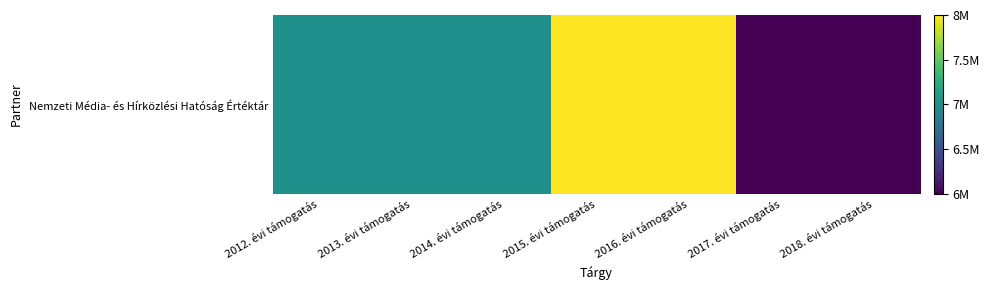

Read the value at 2018. évi támogatás.

6000000